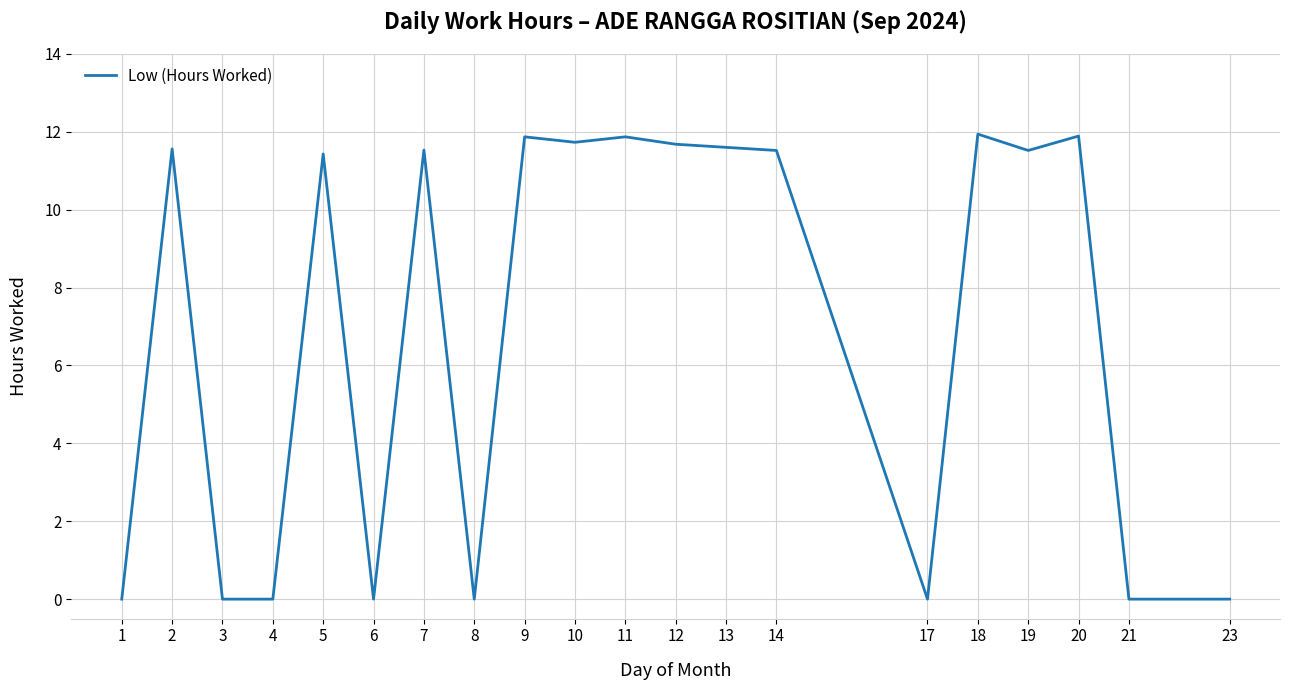

What is the average value?

7.0